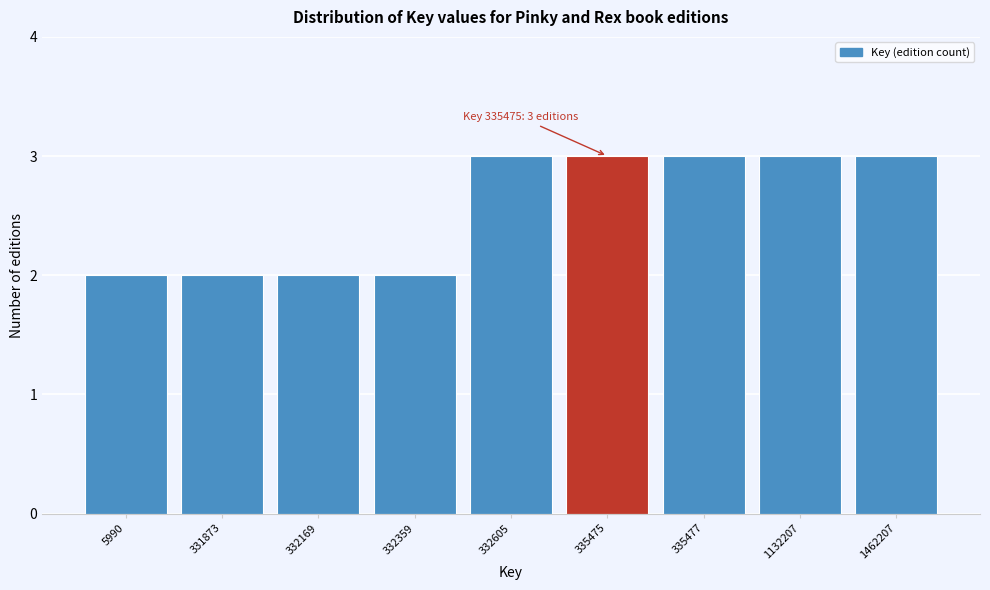

Reading right to left, list all the values displayed in this chart.

1462207=3	1132207=3	335477=3	335475=3	332605=3	332359=2	332169=2	331873=2	5990=2